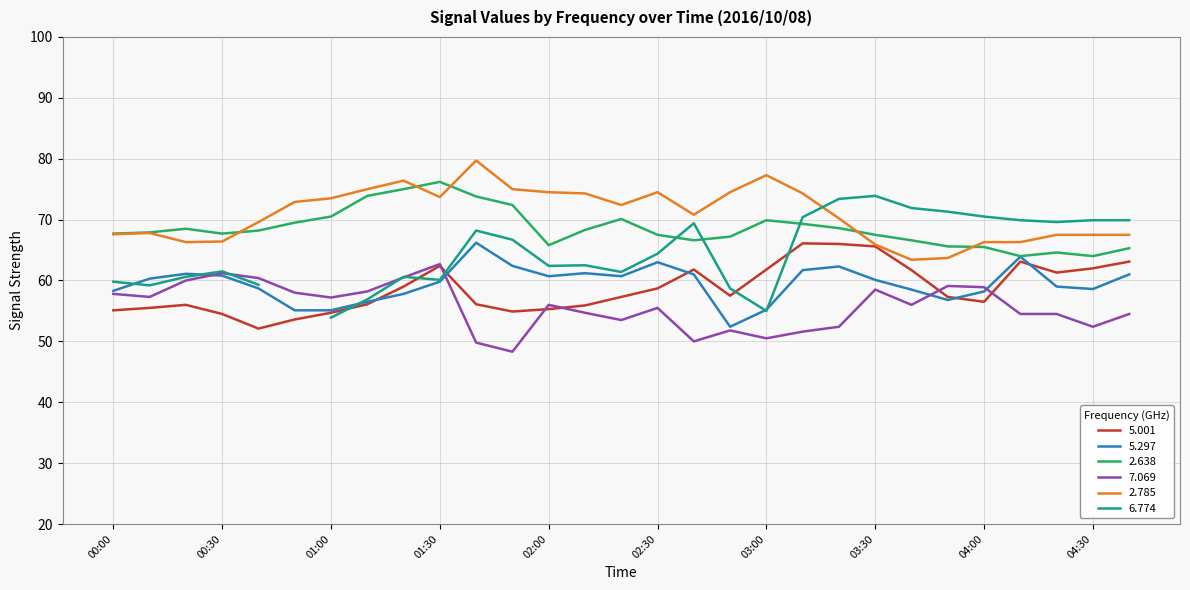

In 5.001, how many points are higher than both neighbors (excluding endpoints)?

5